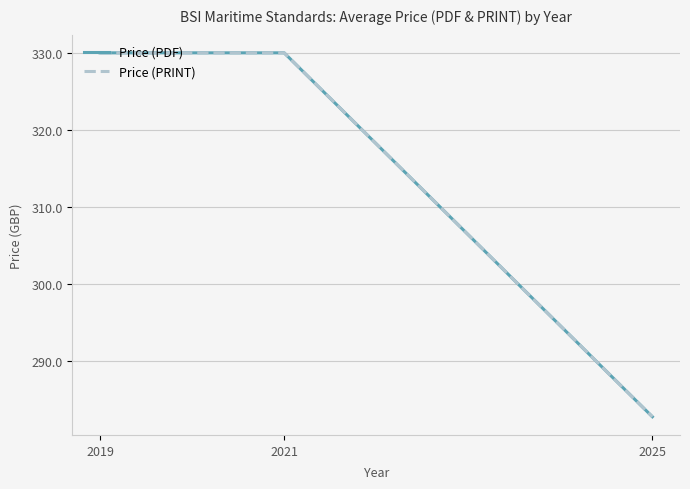

What is the difference between the maximum and minimum values in the Price (PRINT) series?

47.3